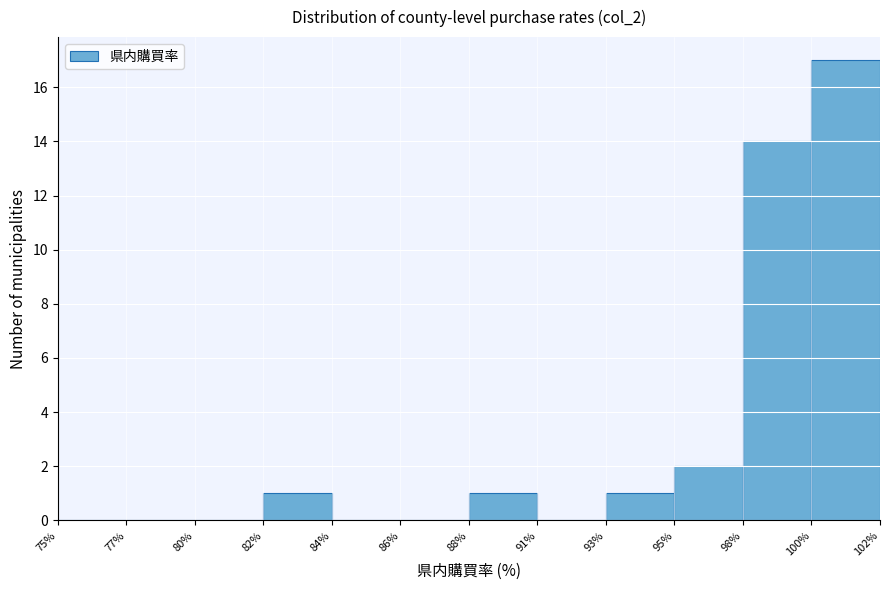

Reading left to right, what are all the values shown in this chart?

75%=0	77%=0	80%=0	82%=1	84%=0	86%=0	88%=1	91%=0	93%=1	95%=2	98%=14	100%=17